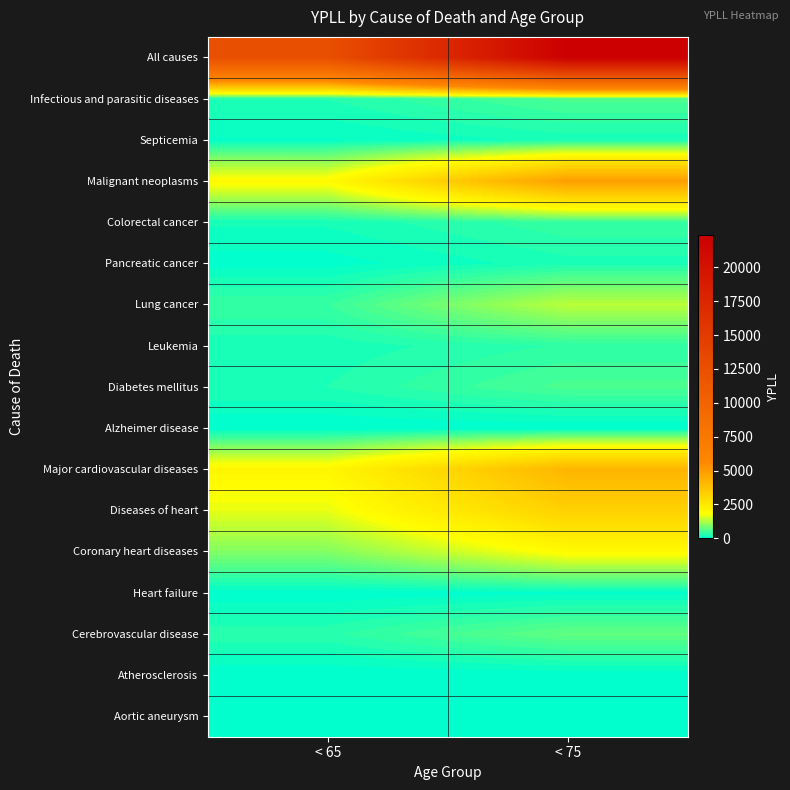

What is the spread (max minus min) of values at < 65?

12560.5